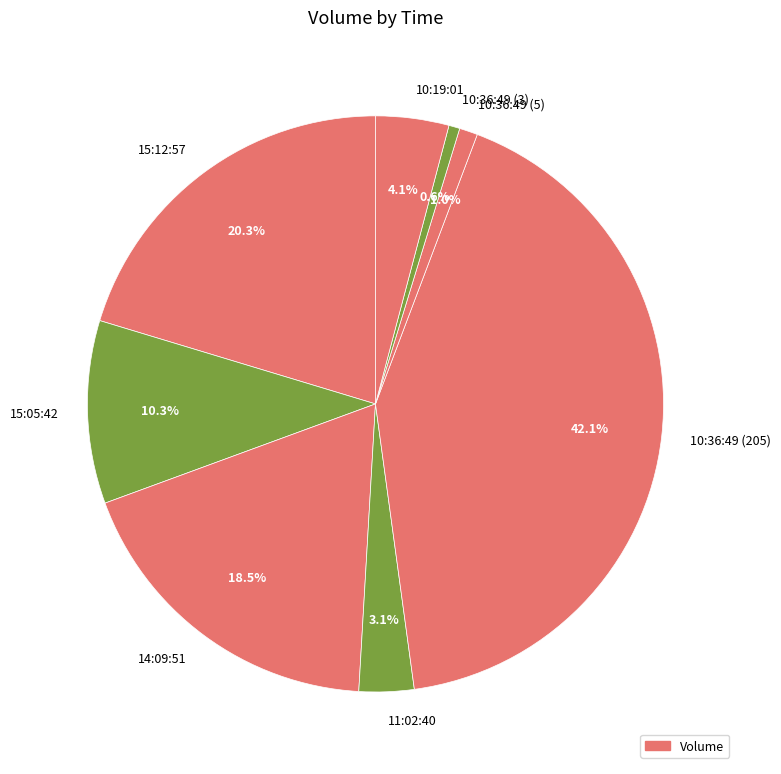

To the nearest percent, what percentage of the pie is 15:12:57?

20%